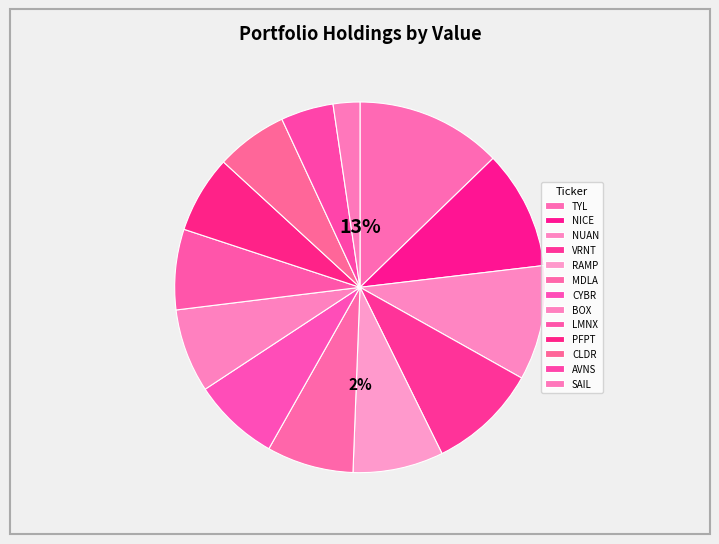

Rank the categories by value from highest to lowest.

TYL, NICE, NUAN, VRNT, RAMP, MDLA, CYBR, BOX, LMNX, PFPT, CLDR, AVNS, SAIL